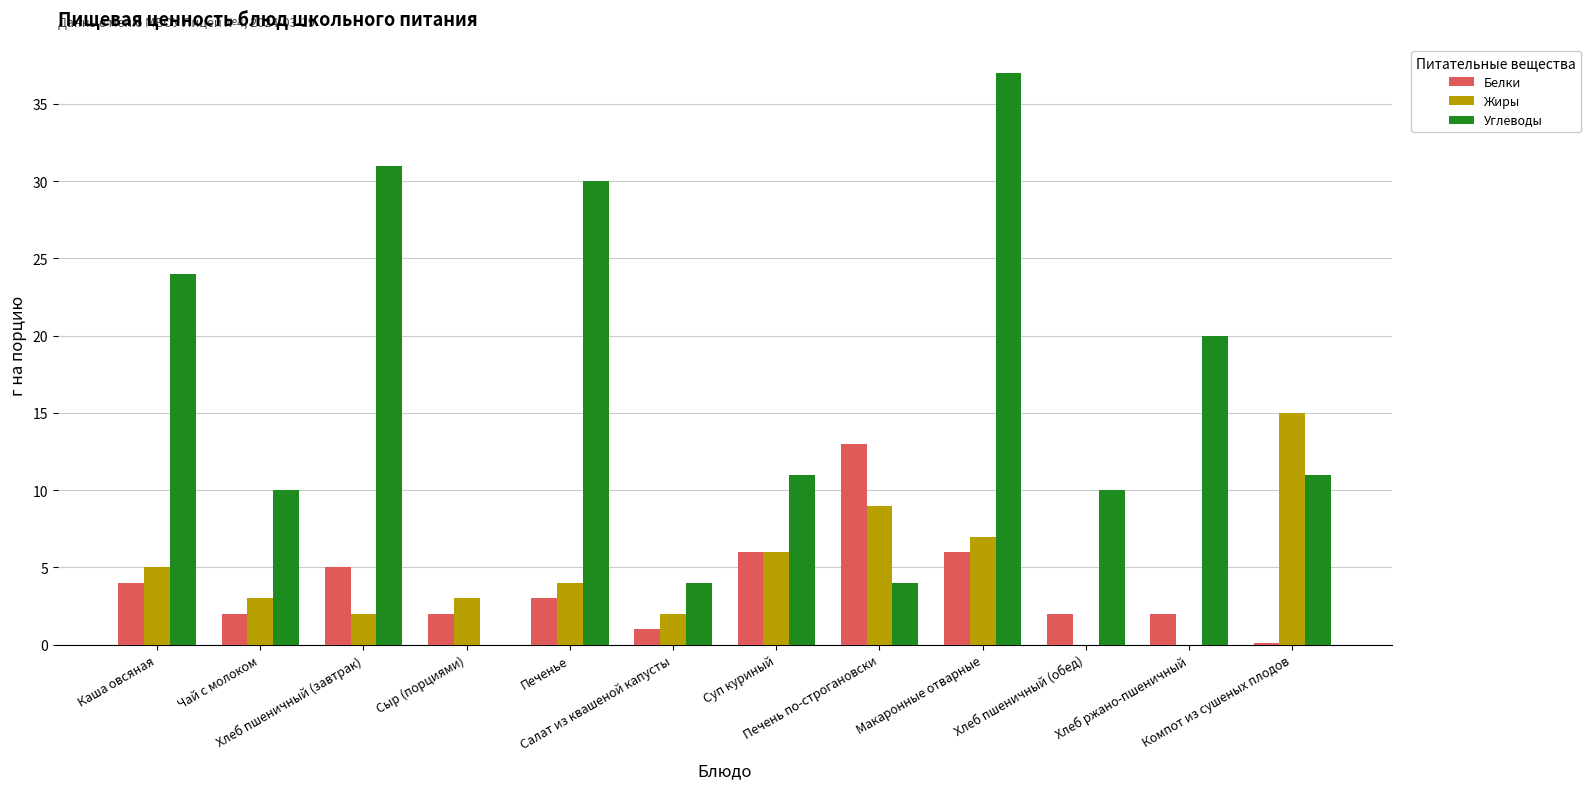

Which series has the largest total across all categories?

Углеводы